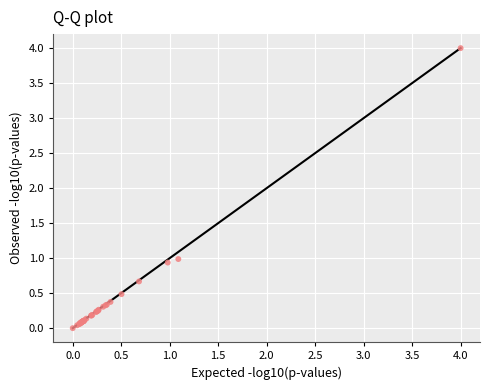

What Y value in the scatter plot is closest to 2?

1.0